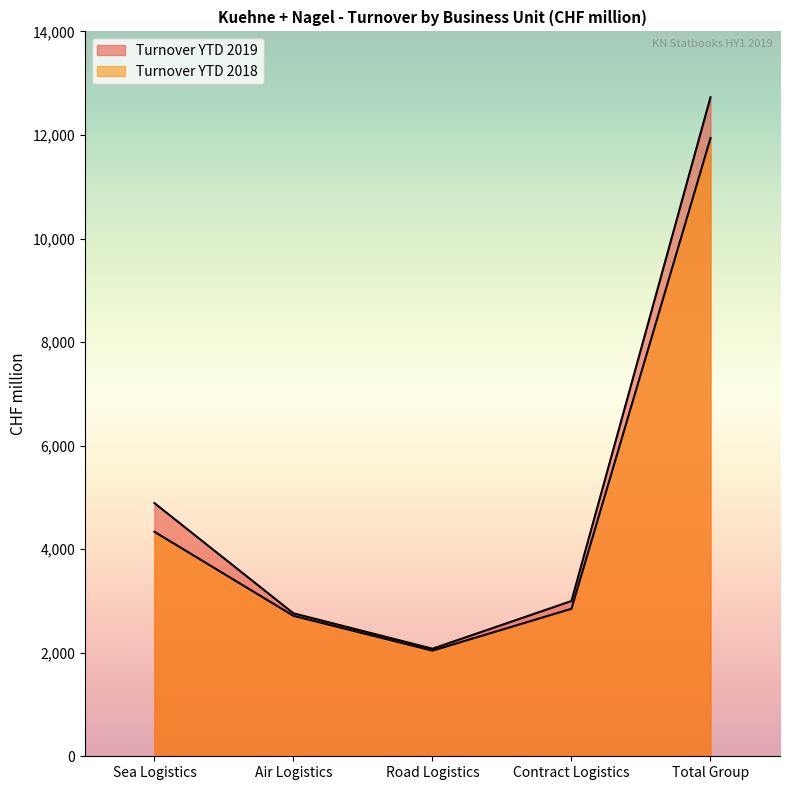

The value of Turnover YTD 2018 at Contract Logistics is 3845. True or false?

False